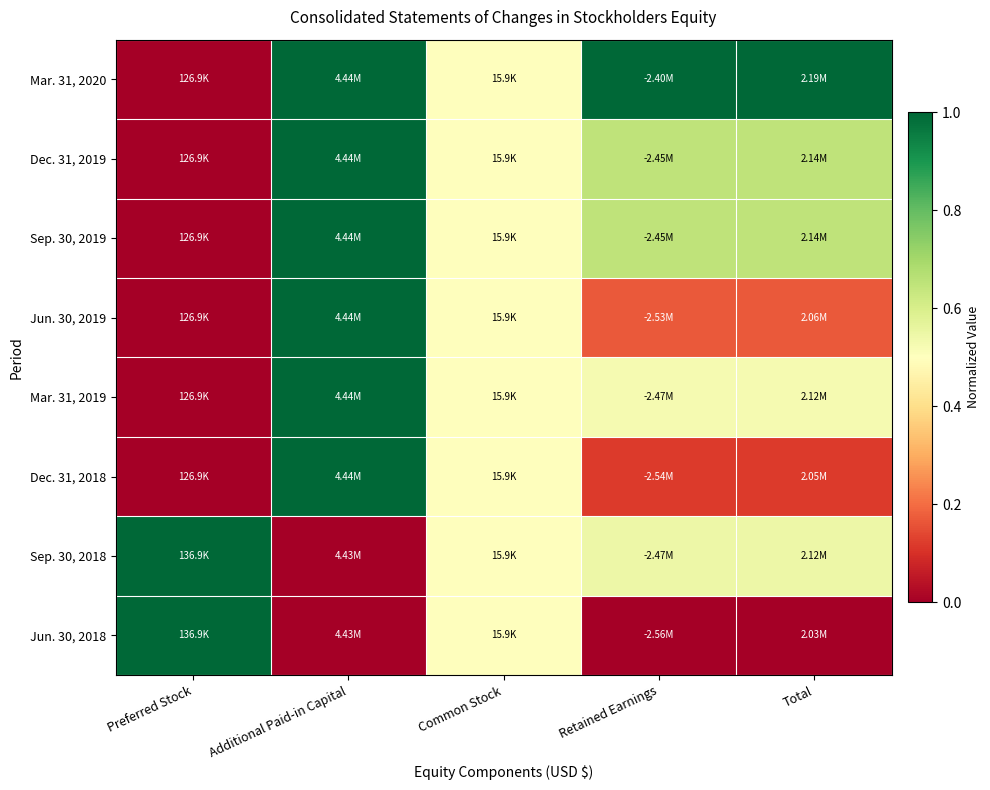

Between Retained Earnings and Additional Paid-in Capital, which is larger?

Retained Earnings